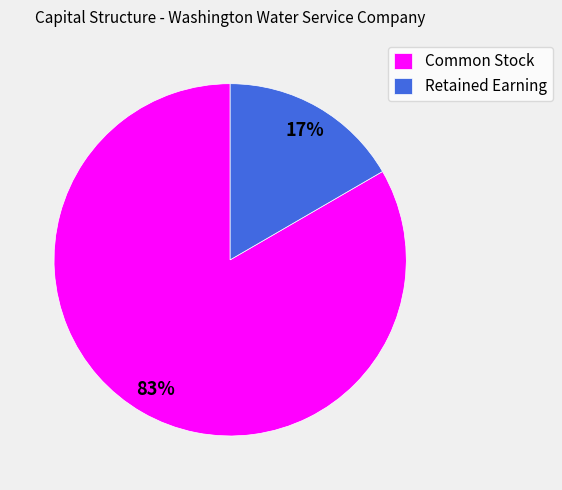

Rank the categories by value from highest to lowest.

Common Stock, Retained Earning